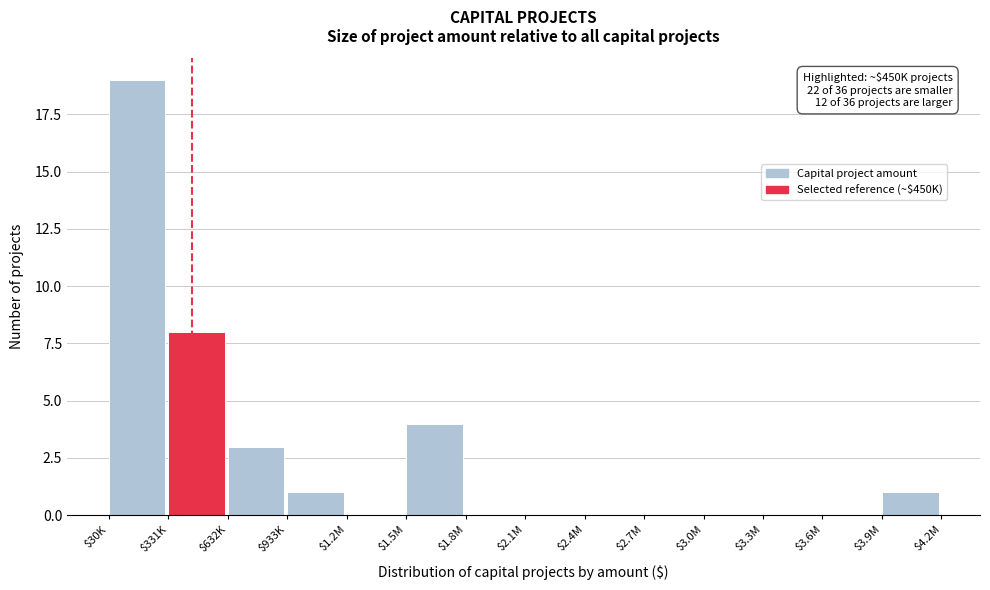

At which category does the chart reach its peak across all series?

$30K